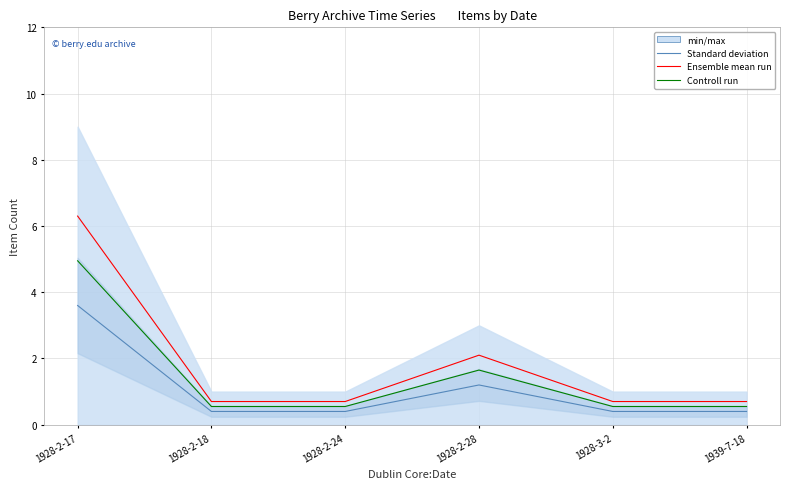

Which series has the widest spread of values?

Ensemble mean run